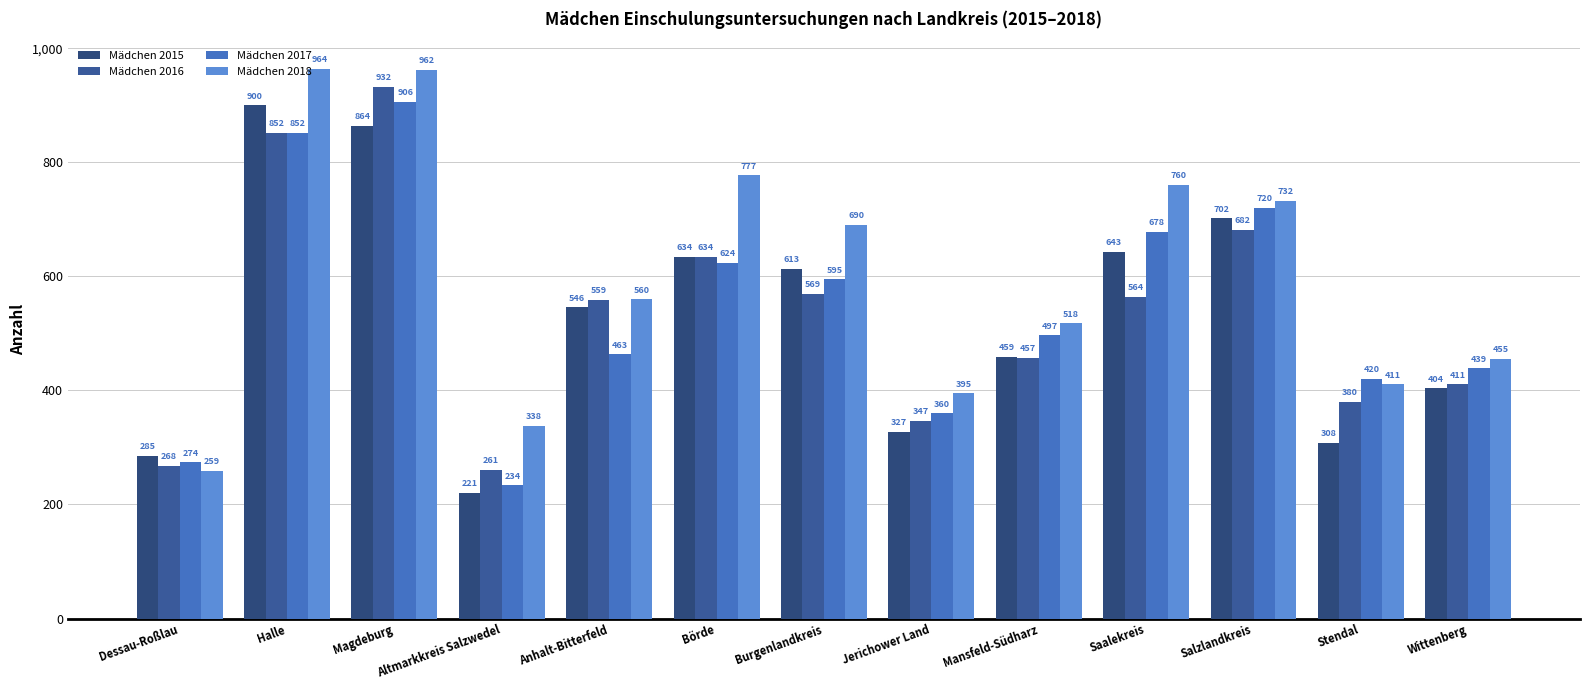

What is the label of the 5th bar from the left?

Anhalt-Bitterfeld